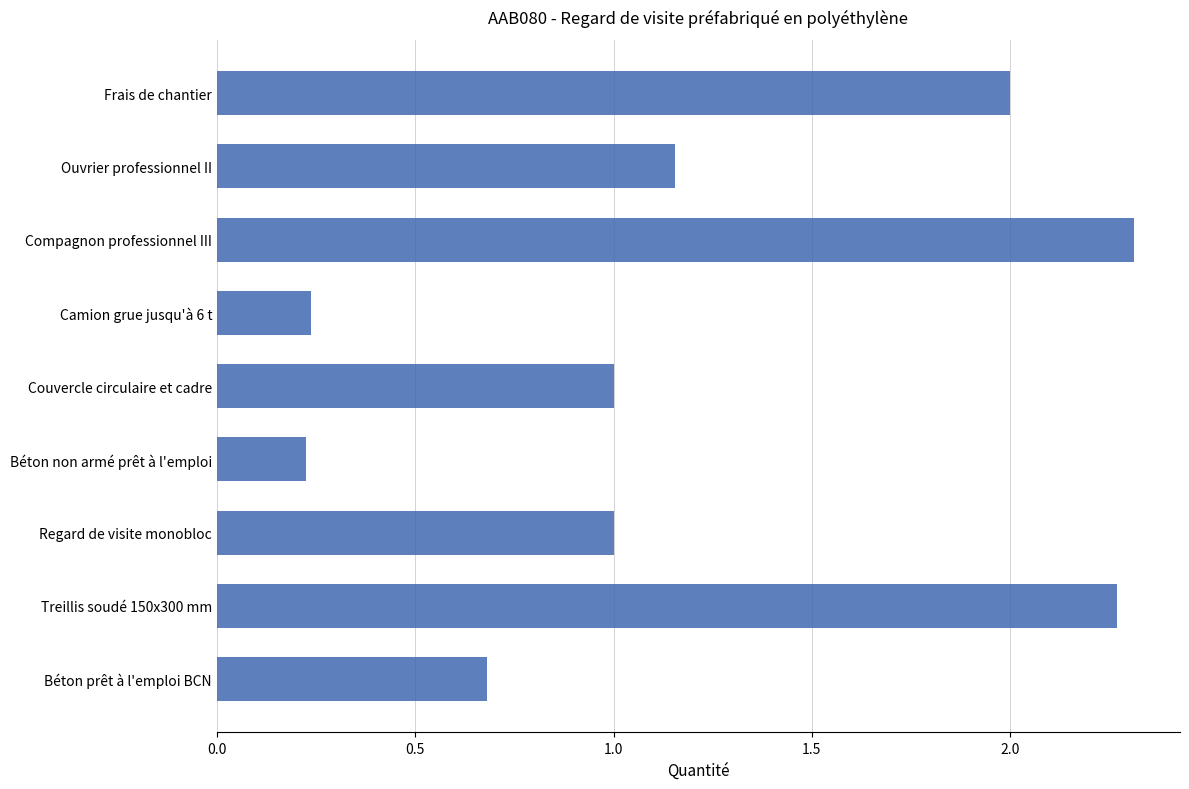

What is the sum of all values?

10.9